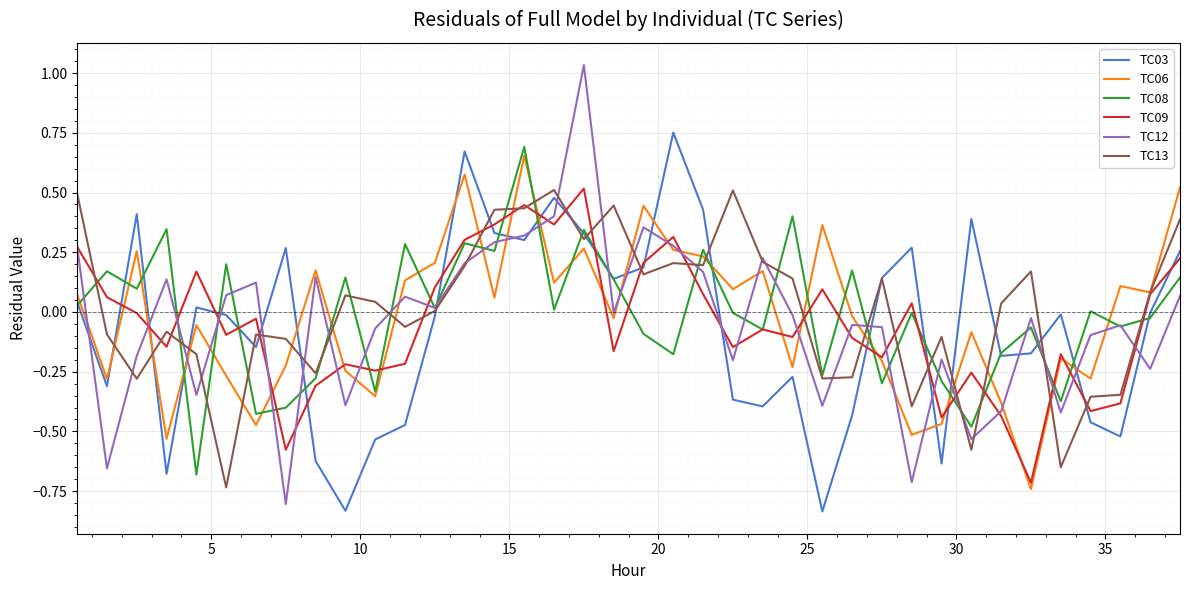

Which series has the widest spread of values?

TC12